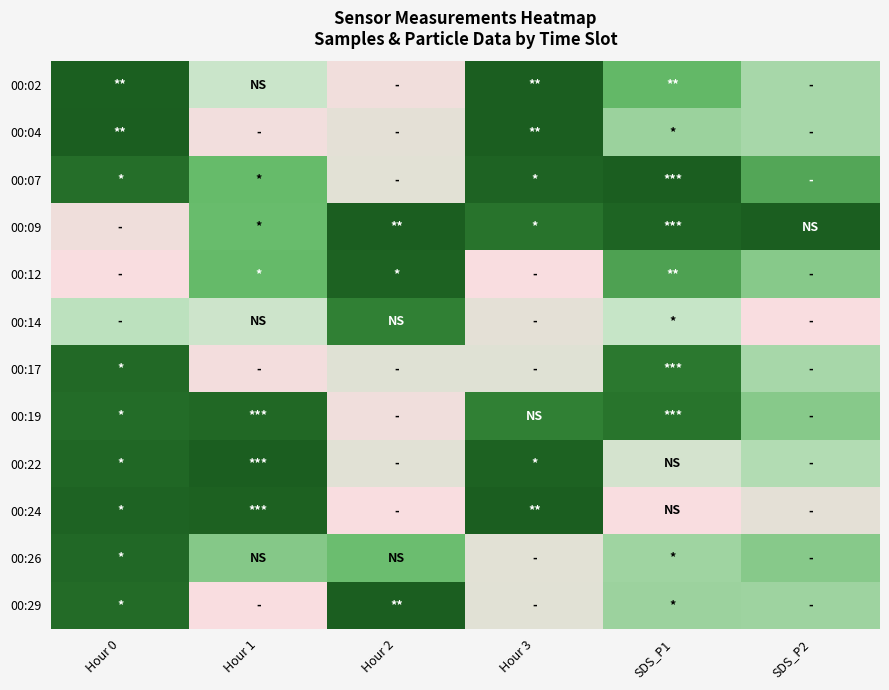

Reading right to left, extract all data points from this chart.

00:02: SDS_P2=0.3	SDS_P1=0.5	Hour 3=1.0	Hour 2=0.0	Hour 1=0.2	Hour 0=1.0
00:04: SDS_P2=0.3	SDS_P1=0.4	Hour 3=1.0	Hour 2=0.1	Hour 1=0.0	Hour 0=1.0
00:07: SDS_P2=0.6	SDS_P1=1.0	Hour 3=1.0	Hour 2=0.1	Hour 1=0.5	Hour 0=0.9
00:09: SDS_P2=1.0	SDS_P1=0.9	Hour 3=0.8	Hour 2=1.0	Hour 1=0.5	Hour 0=0.1
00:12: SDS_P2=0.4	SDS_P1=0.6	Hour 3=0.0	Hour 2=1.0	Hour 1=0.5	Hour 0=0.0
00:14: SDS_P2=0.0	SDS_P1=0.3	Hour 3=0.1	Hour 2=0.7	Hour 1=0.2	Hour 0=0.3
00:17: SDS_P2=0.3	SDS_P1=0.8	Hour 3=0.1	Hour 2=0.1	Hour 1=0.0	Hour 0=0.9
00:19: SDS_P2=0.4	SDS_P1=0.8	Hour 3=0.7	Hour 2=0.0	Hour 1=0.9	Hour 0=0.9
00:22: SDS_P2=0.3	SDS_P1=0.2	Hour 3=1.0	Hour 2=0.1	Hour 1=1.0	Hour 0=0.9
00:24: SDS_P2=0.1	SDS_P1=0.0	Hour 3=1.0	Hour 2=0.0	Hour 1=1.0	Hour 0=1.0
00:26: SDS_P2=0.4	SDS_P1=0.4	Hour 3=0.1	Hour 2=0.5	Hour 1=0.4	Hour 0=0.9
00:29: SDS_P2=0.4	SDS_P1=0.4	Hour 3=0.1	Hour 2=1.0	Hour 1=0.0	Hour 0=0.9